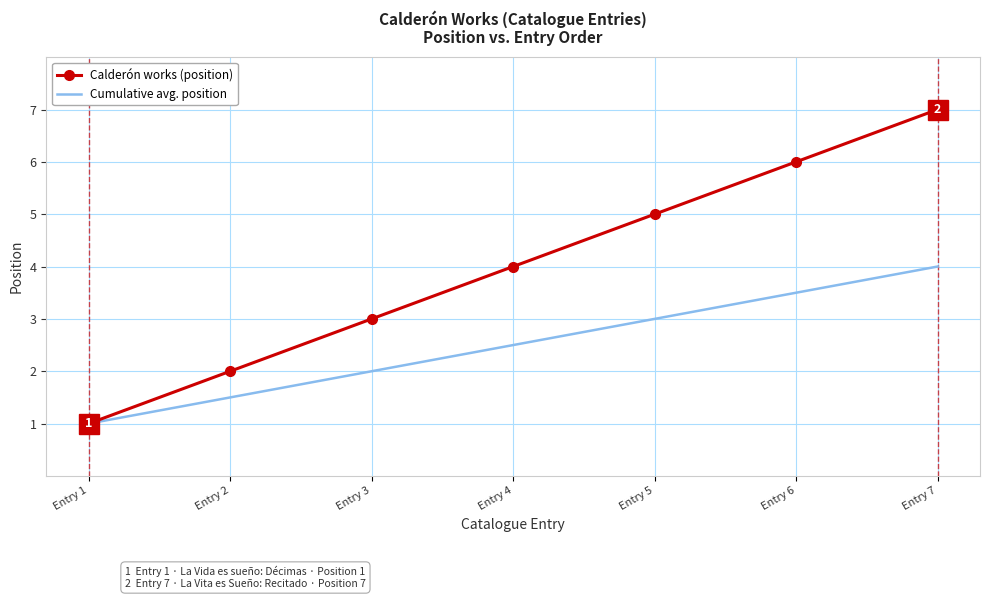

Between Entry 2 and Entry 4, which series saw the biggest shift?

Calderón works (position)